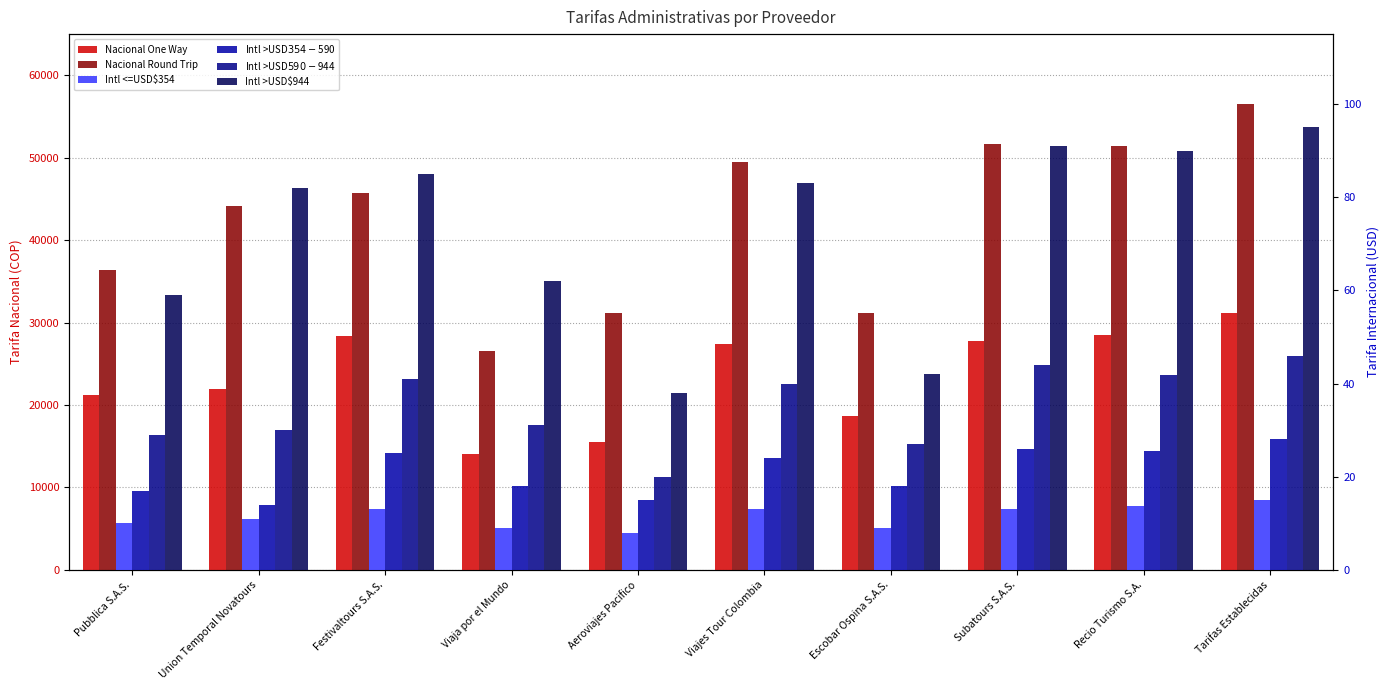

True or false: Intl <=USD$354 has a value of 10.0 at Pubblica S.A.S..

True